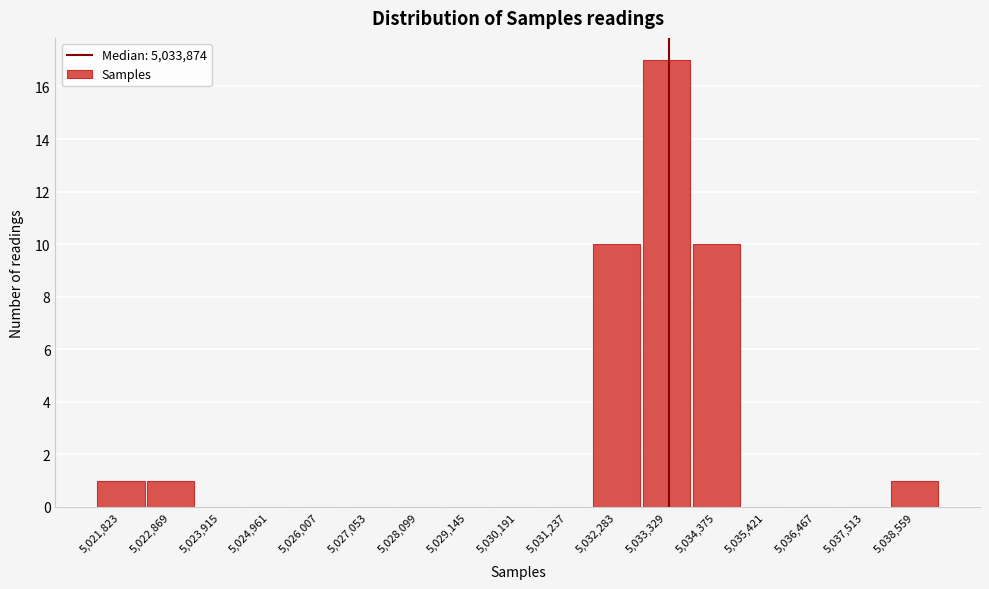

Reading left to right, transcribe all the data shown in this chart.

5,021,823=1	5,022,869=1	5,023,915=0	5,024,961=0	5,026,007=0	5,027,053=0	5,028,099=0	5,029,145=0	5,030,191=0	5,031,237=0	5,032,283=10	5,033,329=17	5,034,375=10	5,035,421=0	5,036,467=0	5,037,513=0	5,038,559=1